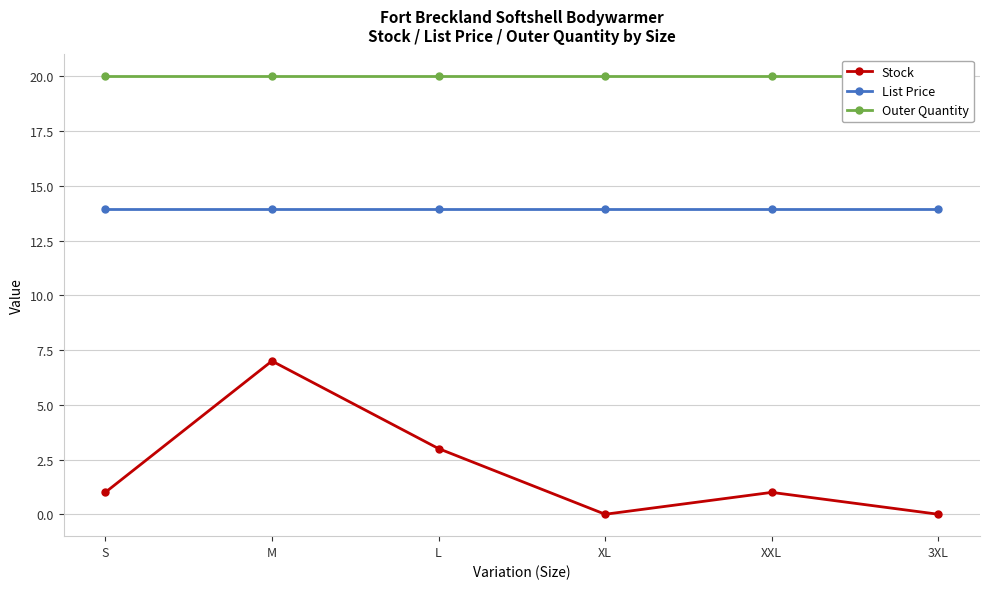

True or false: Stock and List Price cross at least once.

False